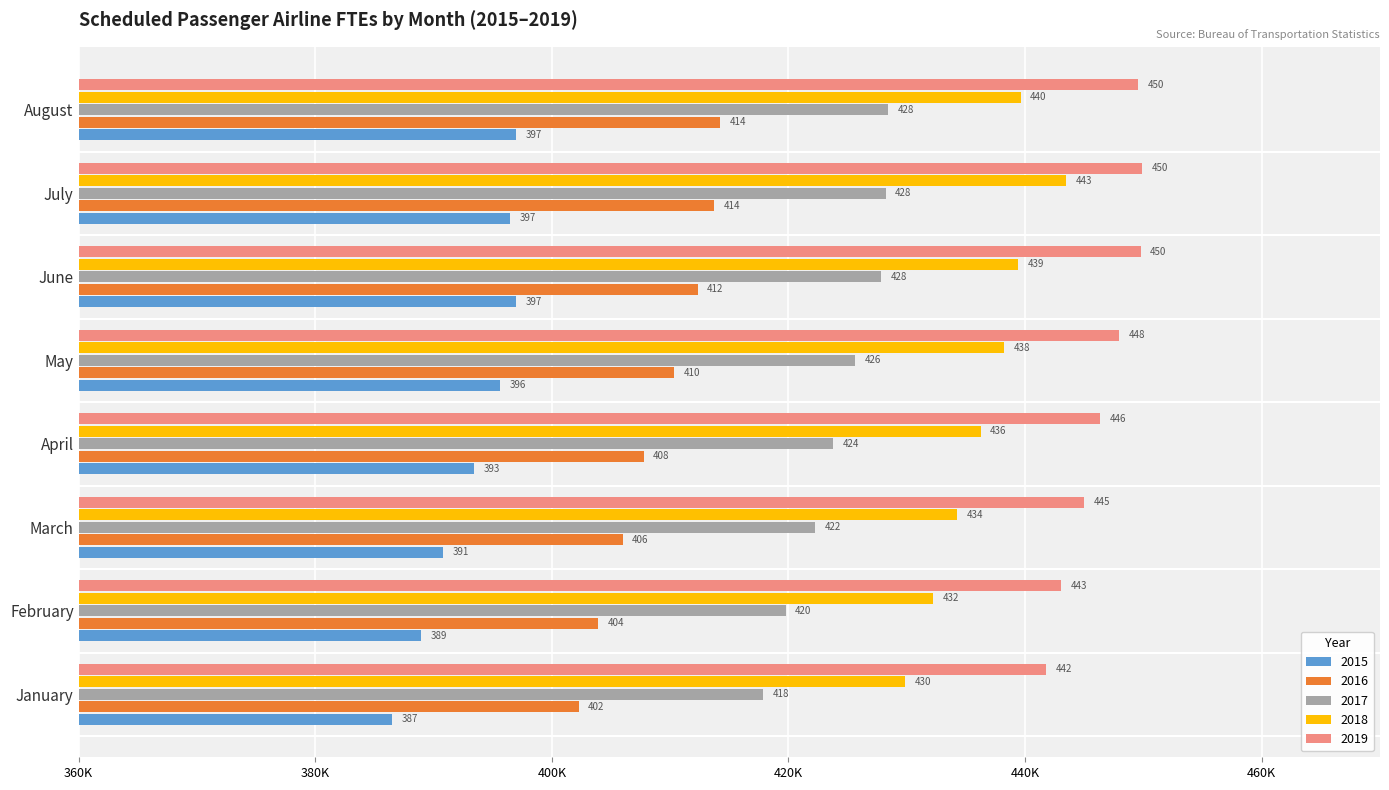

At which category is the sum across all series the highest?

July